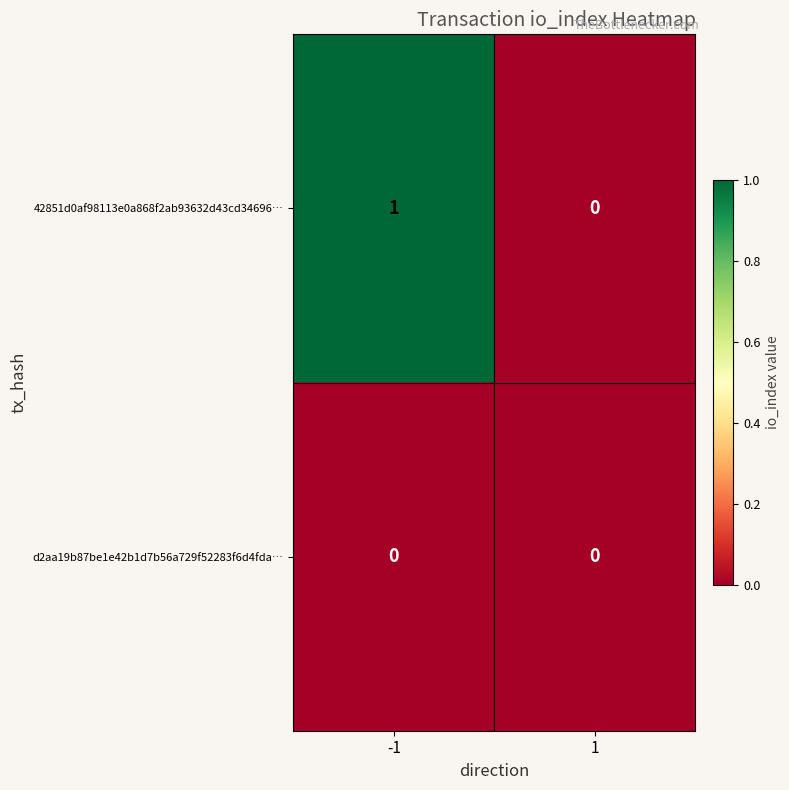

True or false: 42851d0af98113e0a868f2ab93632d43cd34696… has a value of 1 at -1.

True